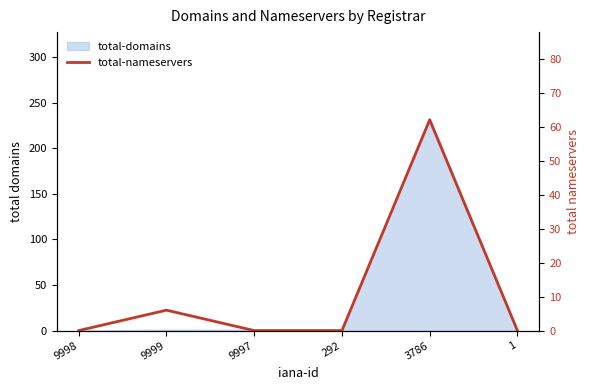

The value at 9997 is -37. True or false?

False